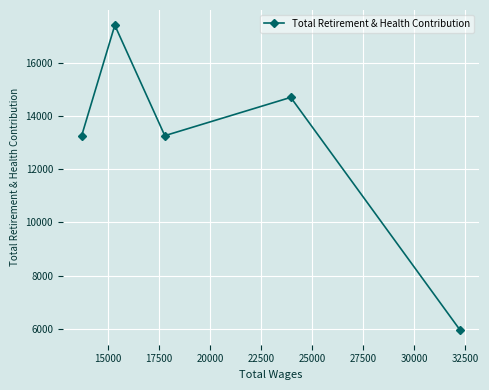

What is the greatest value displayed?

17414